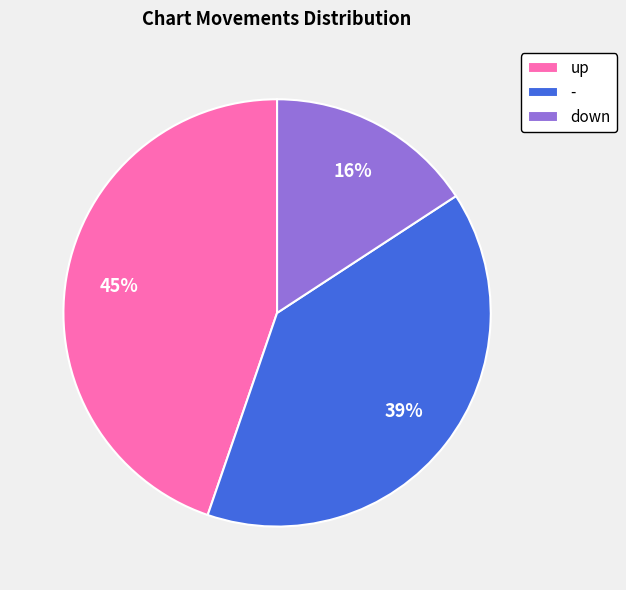

Is - the majority of the pie?

No